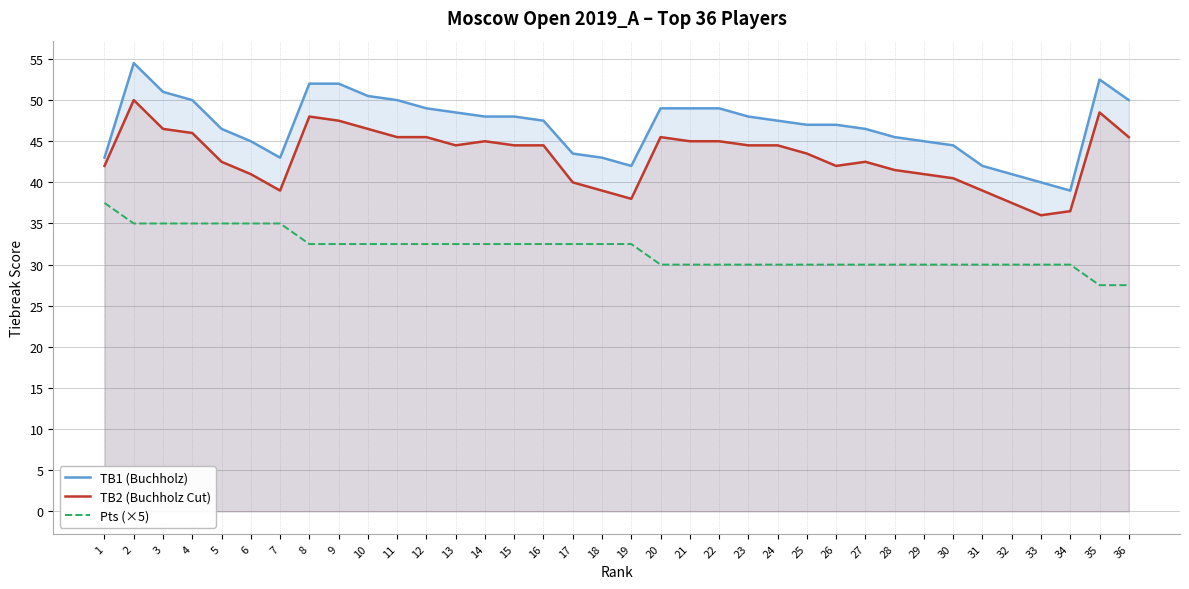

What is the approximate value of TB1 (Buchholz) at 14?

48.0